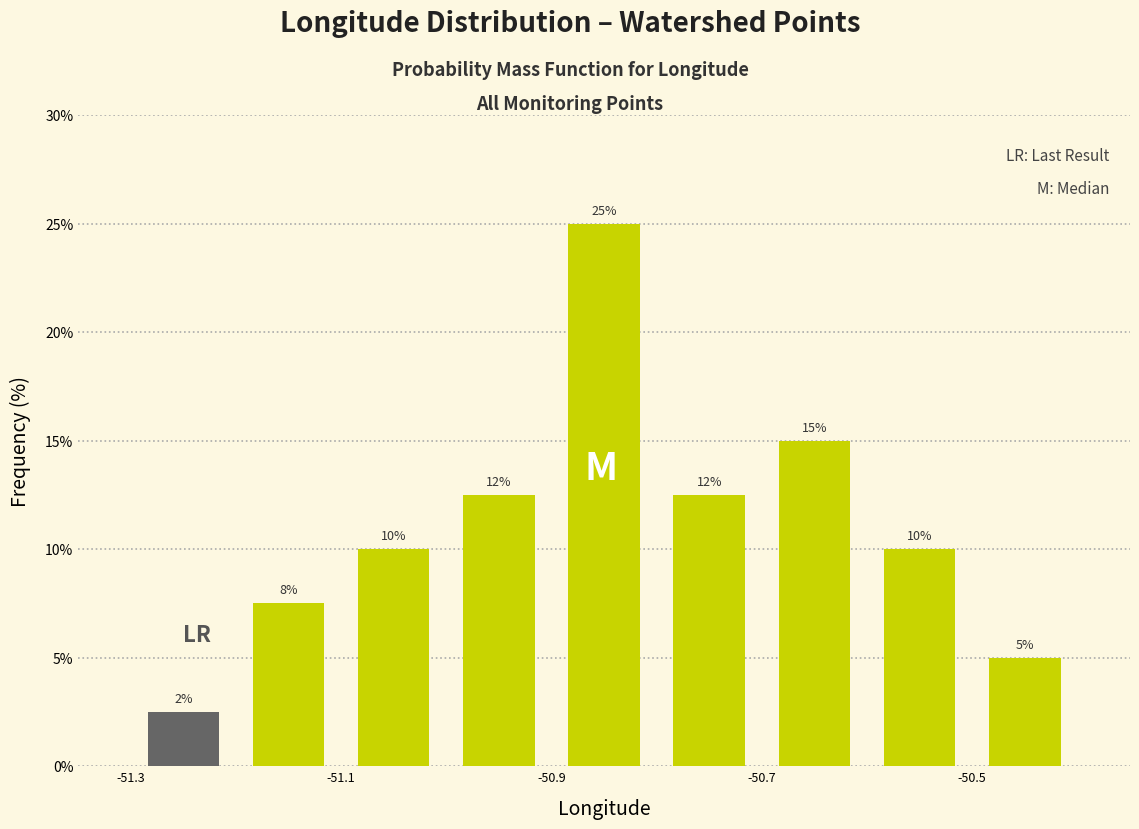

Which range on the x-axis has the tallest bar?

-50.9 to -50.8